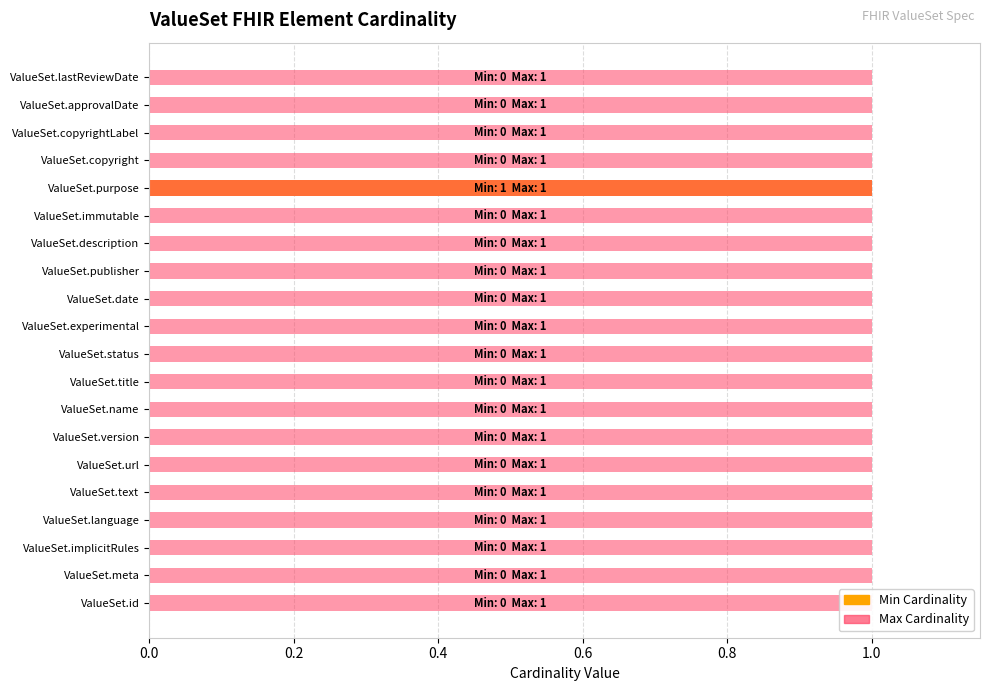

How many values in the Min Cardinality series exceed 0?

1